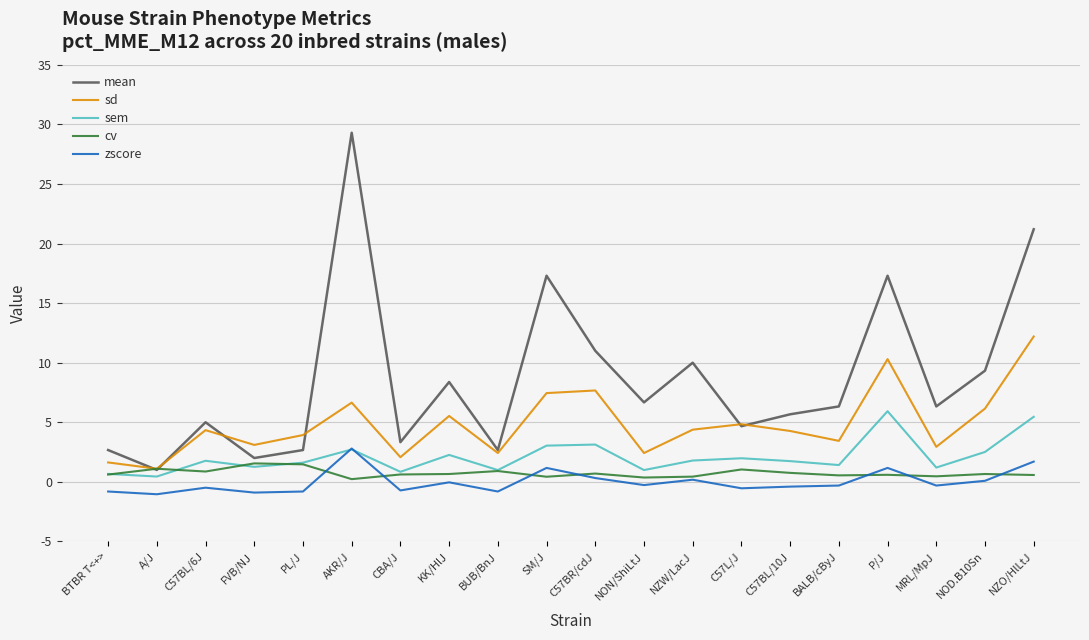

Between C57L/J and NZO/HlLtJ, which series saw the biggest shift?

mean